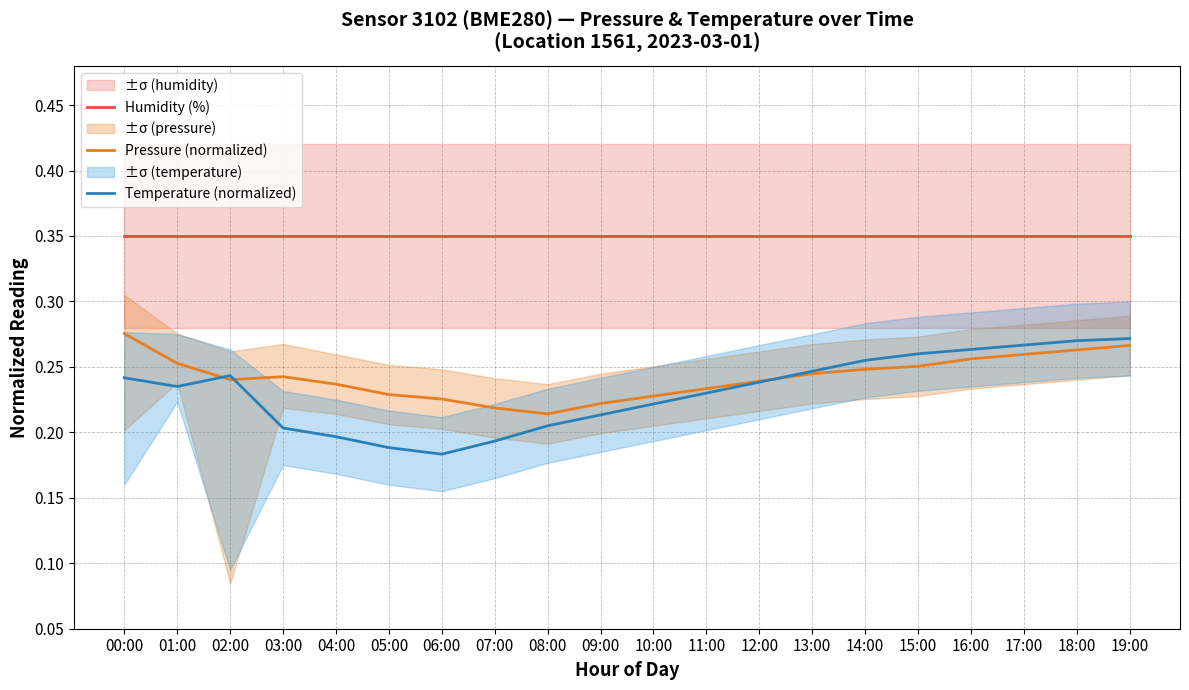

Rank the series at 16:00 from lowest to highest value.

Pressure (normalized), Temperature (normalized), Humidity (%)